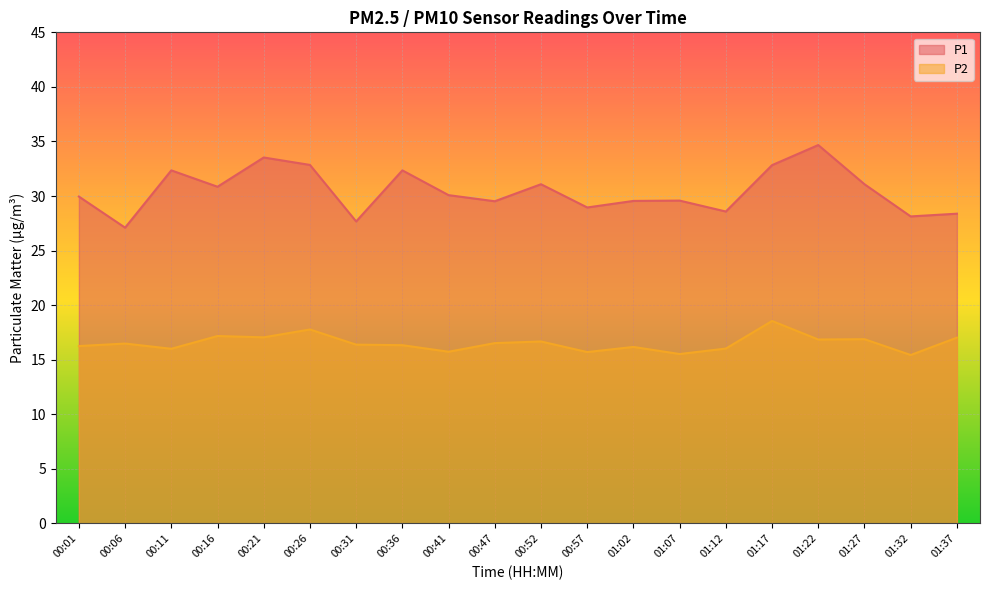

Reading left to right, transcribe all the data shown in this chart.

P1: 00:01=29.9	00:06=27.1	00:11=32.4	00:16=30.9	00:21=33.5	00:26=32.9	00:31=27.7	00:36=32.4	00:41=30.1	00:47=29.5	00:52=31.1	00:57=28.9	01:02=29.6	01:07=29.6	01:12=28.6	01:17=32.8	01:22=34.7	01:27=31.1	01:32=28.1	01:37=28.4
P2: 00:01=16.2	00:06=16.5	00:11=16.0	00:16=17.2	00:21=17.1	00:26=17.8	00:31=16.4	00:36=16.3	00:41=15.7	00:47=16.5	00:52=16.7	00:57=15.7	01:02=16.2	01:07=15.5	01:12=16.0	01:17=18.6	01:22=16.9	01:27=16.9	01:32=15.4	01:37=17.0